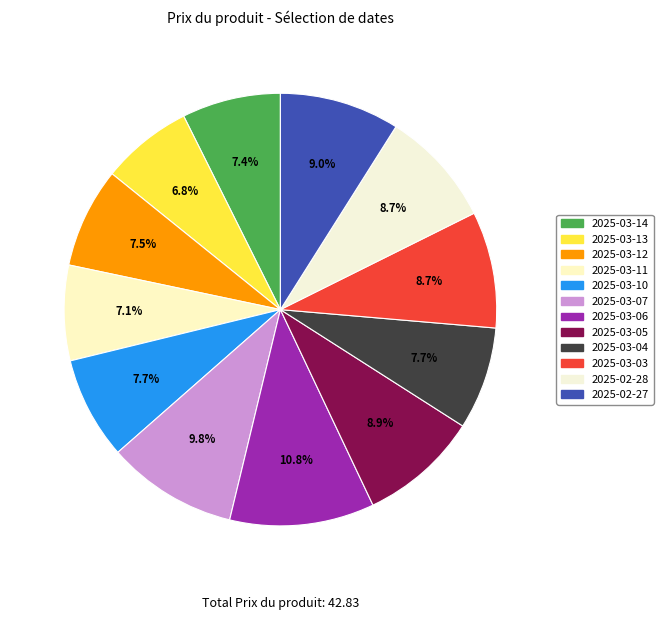

To the nearest percent, what is the difference between the largest and smallest slice percentages?

4%